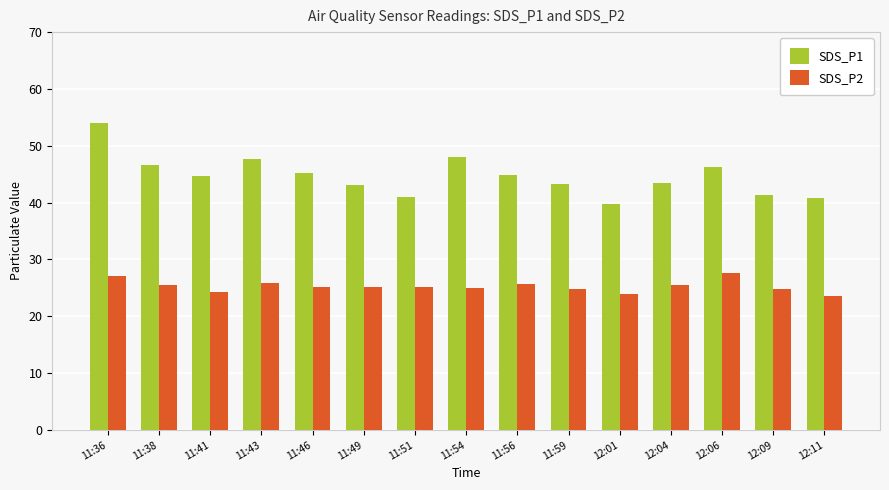

At which category is the sum across all series the highest?

11:36